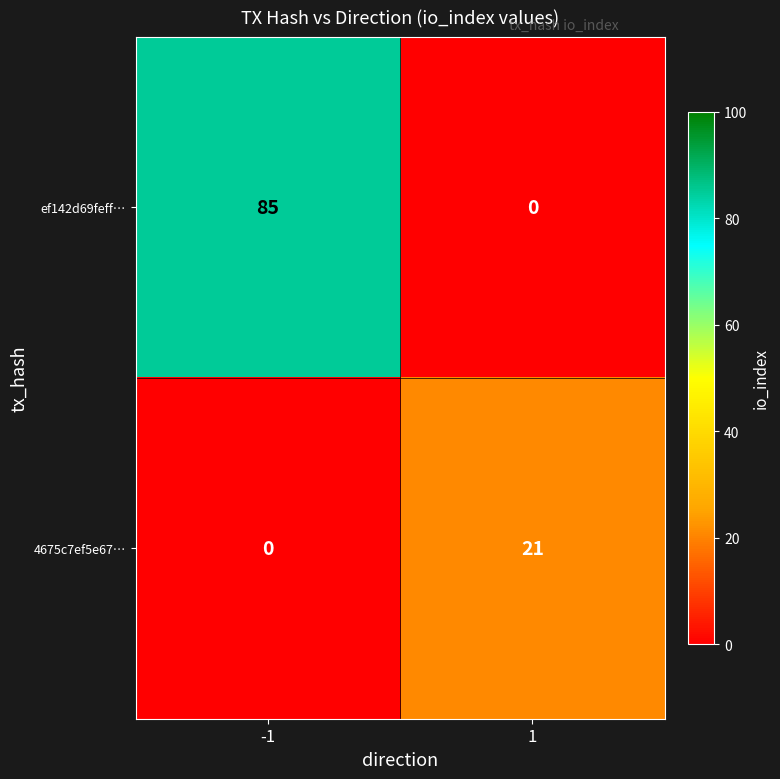

What is the maximum value for 4675c7ef5e67…?

21